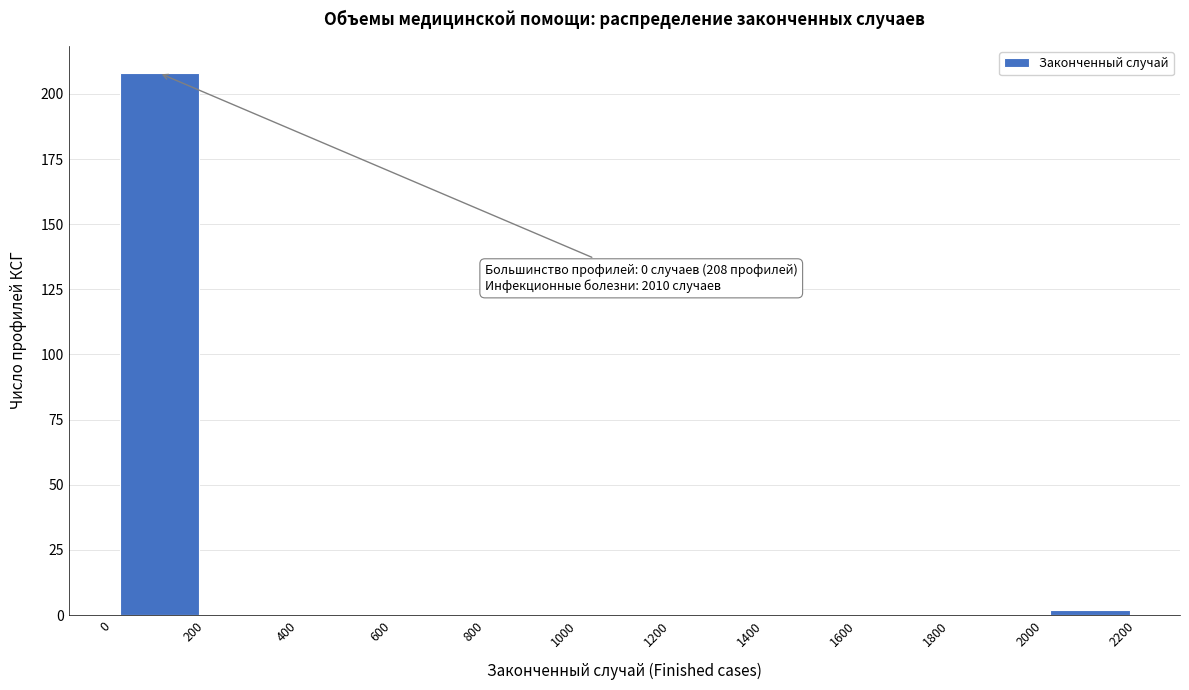

Which range on the x-axis has the tallest bar?

0 to 200